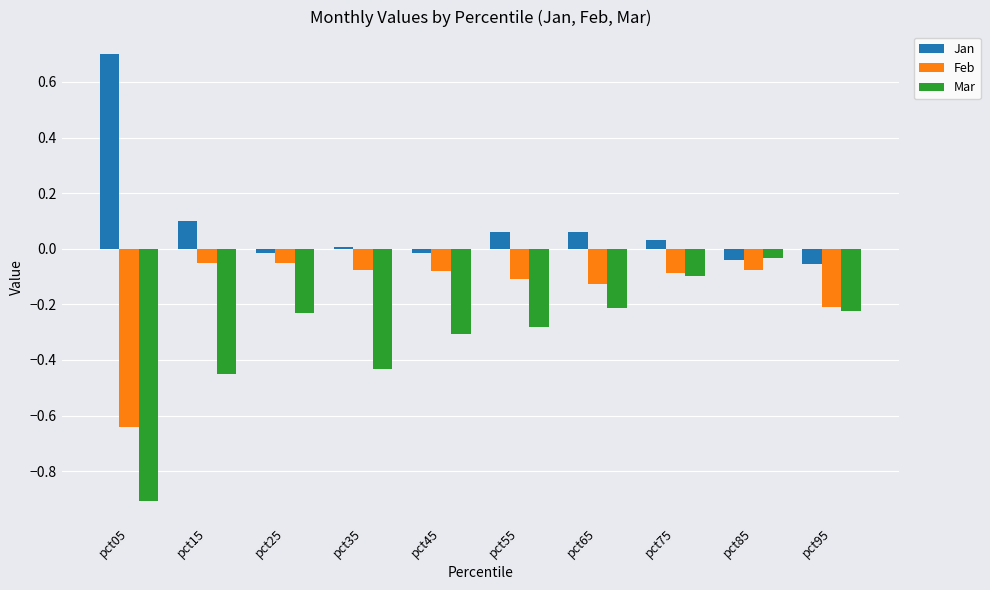

Rank the series at pct35 from highest to lowest value.

Jan, Feb, Mar